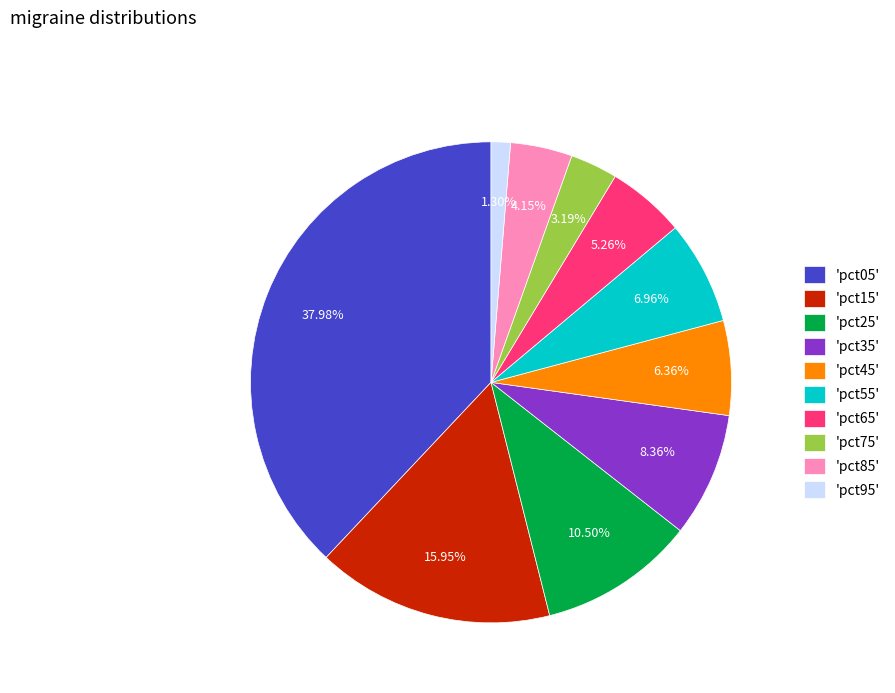

Which has a higher value, 'pct75' or 'pct15'?

'pct15'